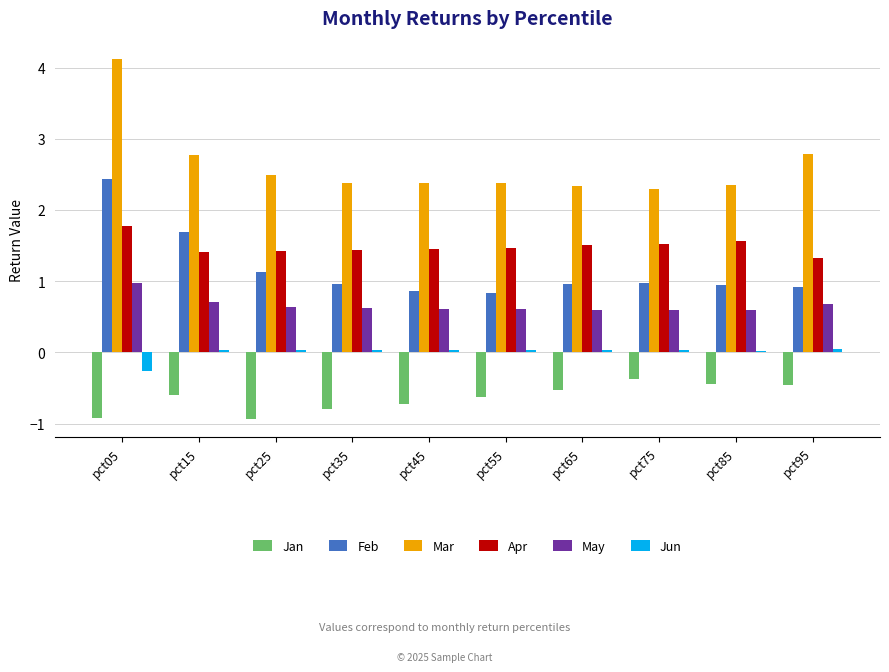

How many bars are there in total?

60